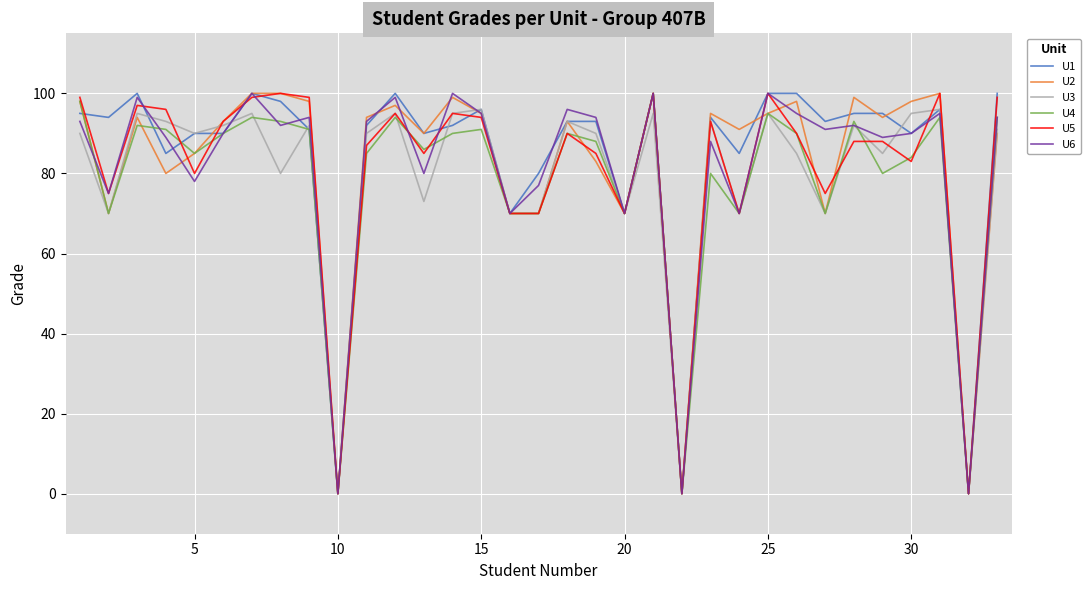

Which series ends up on top after the final intersection of U5 and U4?

U5